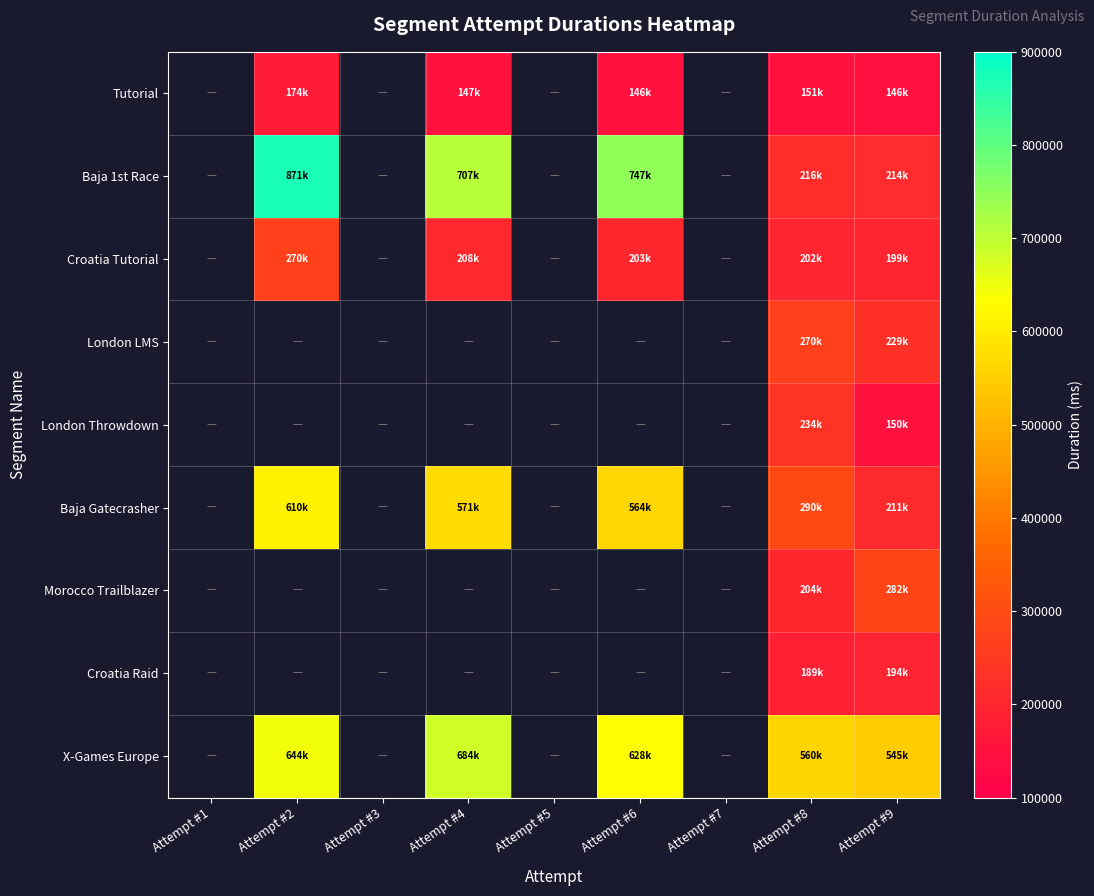

Which category has the lowest value across all series?

Attempt #9